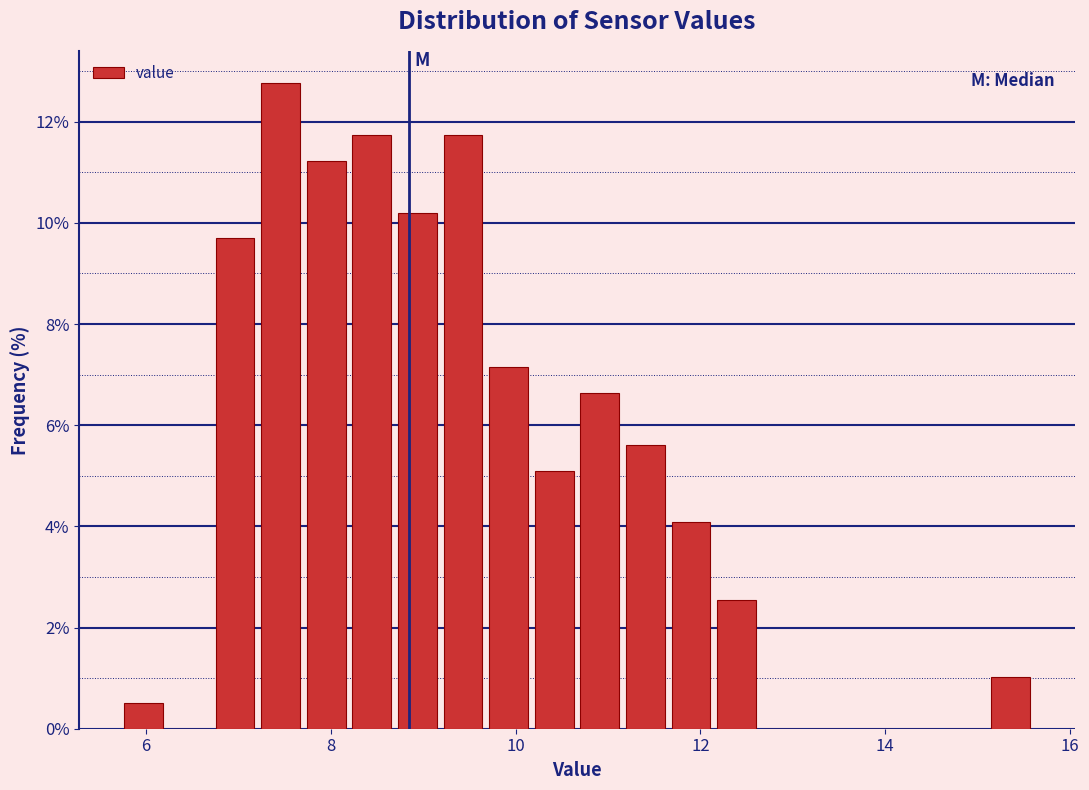

Read against the x-axis, roughly where is the centre of the tallest bar?

7.4